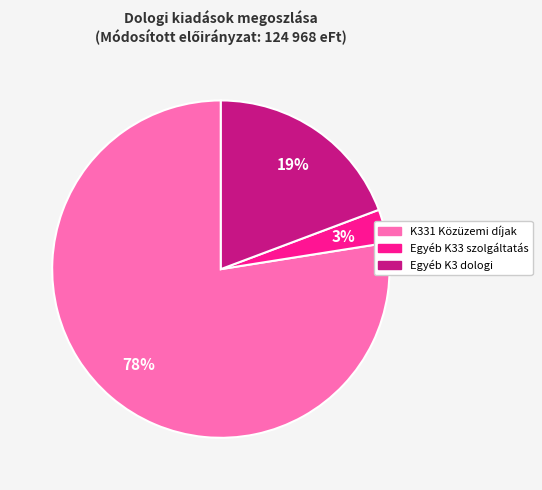

Is there any slice that represents more than half of the pie?

Yes